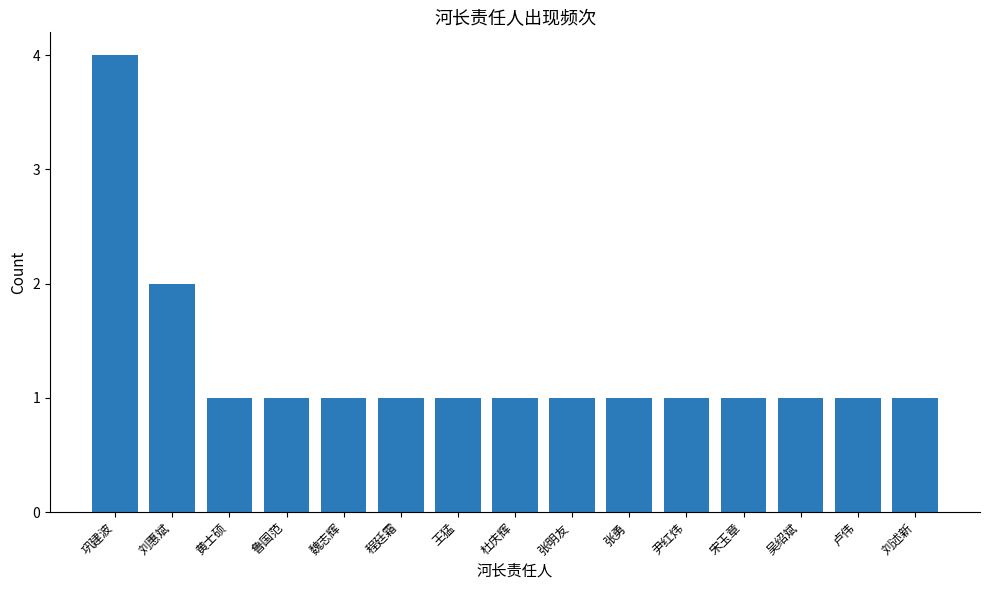

How many values are between 1 and 2?

14